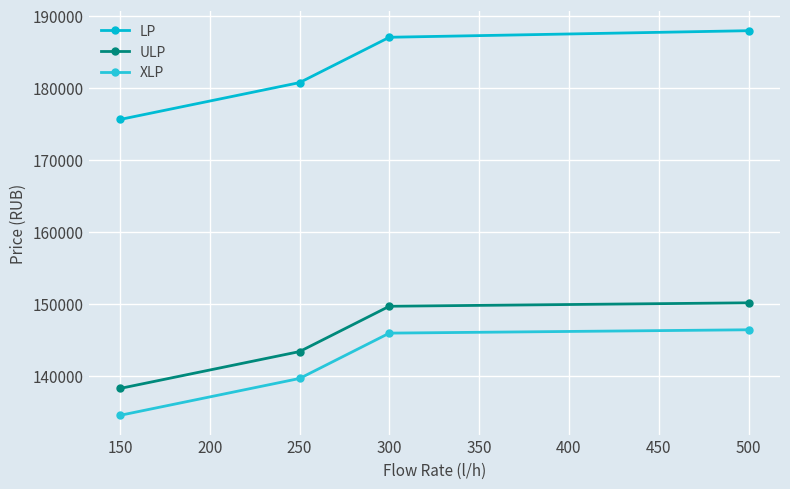

Which series has the widest spread of values?

LP